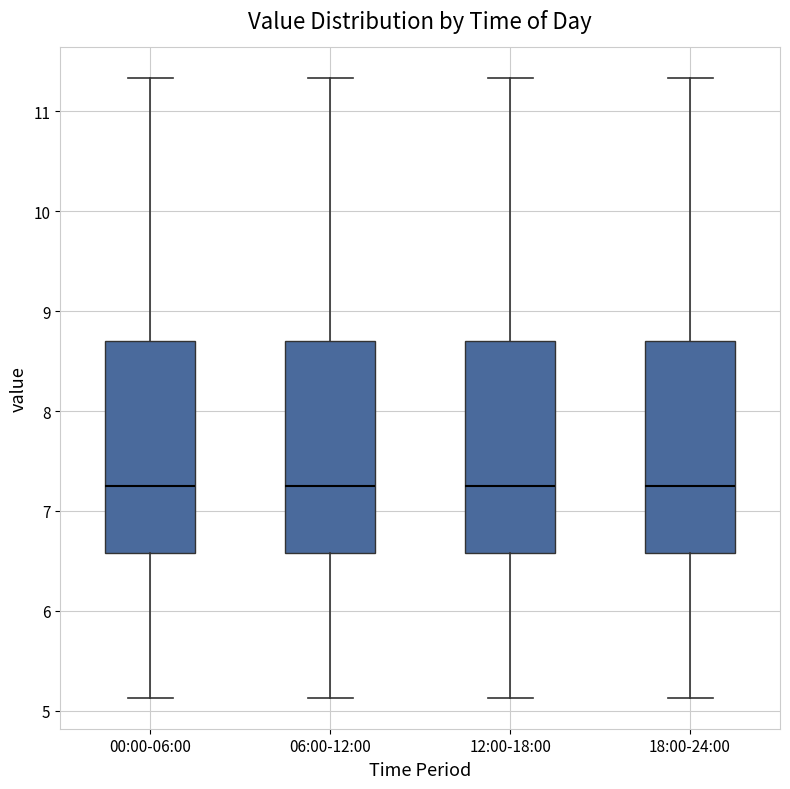

Reading left to right, transcribe this box plot: for each box, give where its median line is, the range the box spans, and where its two whiskers end, as read against the y-axis. The values are not printed on the chart, so give them approximately, as read against the axis.

00:00-06:00: median 7.3, box 6.6 to 8.7, whiskers 5.1 to 11.3
06:00-12:00: median 7.3, box 6.6 to 8.7, whiskers 5.1 to 11.3
12:00-18:00: median 7.3, box 6.6 to 8.7, whiskers 5.1 to 11.3
18:00-24:00: median 7.3, box 6.6 to 8.7, whiskers 5.1 to 11.3